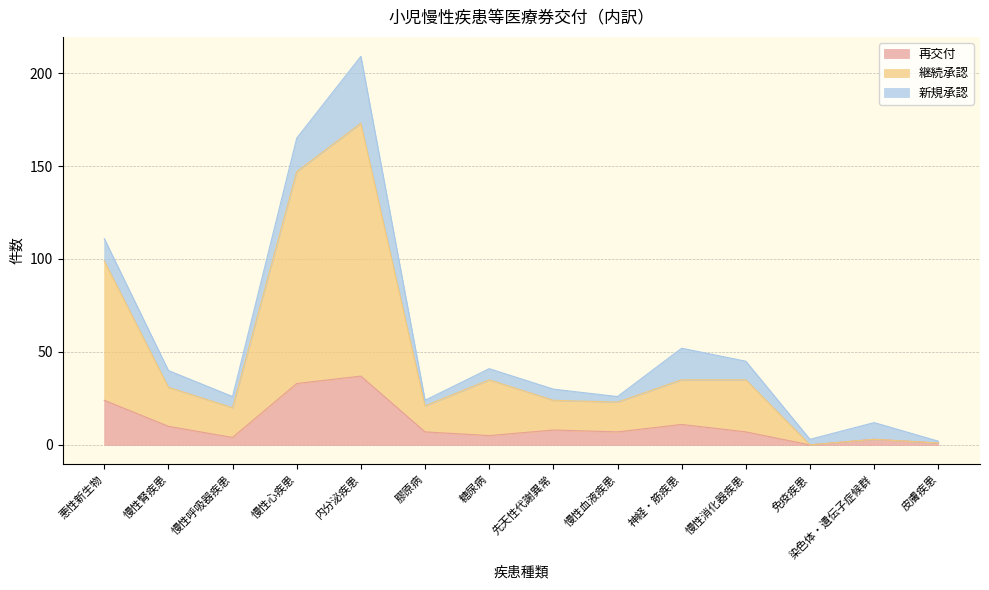

What are all the series names shown in the legend?

再交付, 継続承認, 新規承認